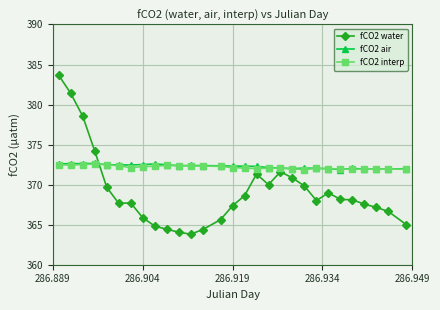

Which series has the largest range (max minus min)?

fCO2 water